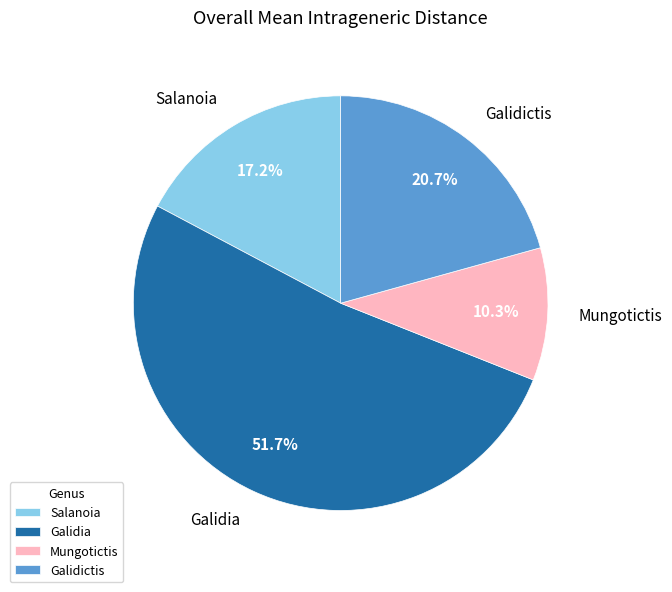

To the nearest percent, what is the average slice percentage?

25%